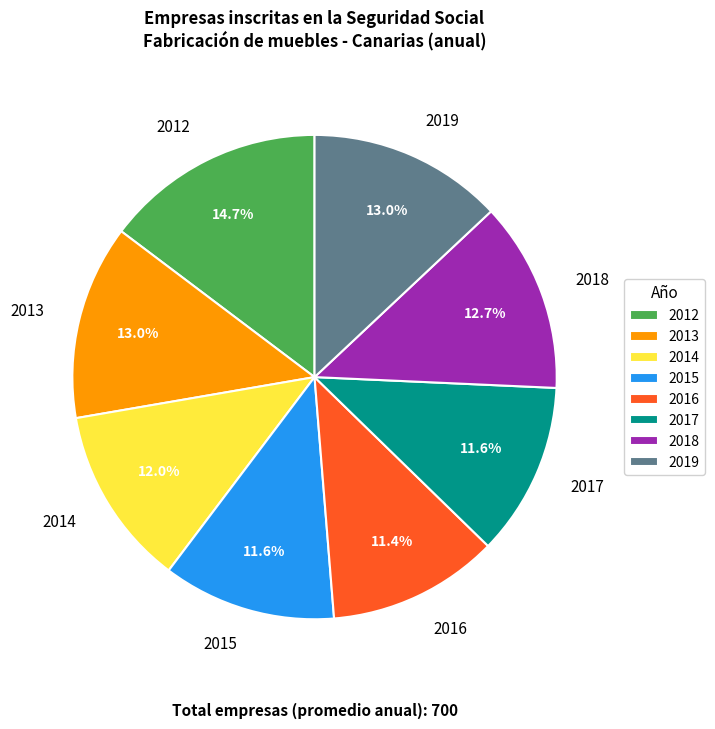

What is the total percentage of 2018 and 2014?

24.7%